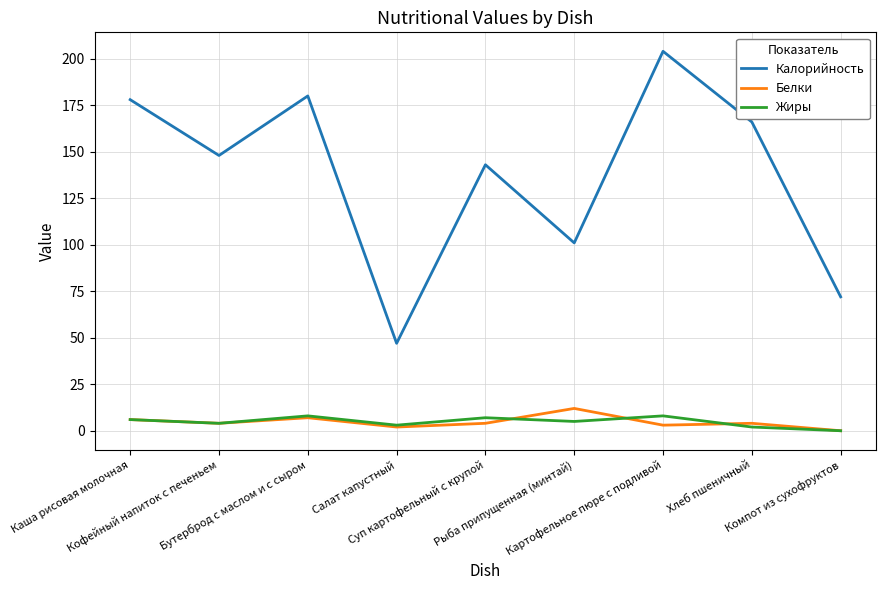

How many lines are shown in the chart?

3